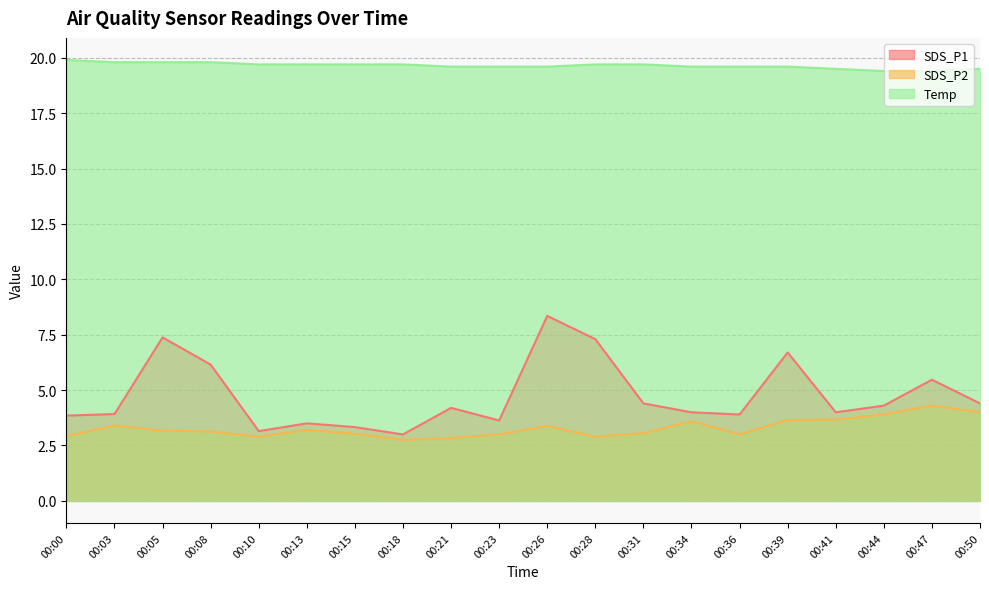

At how many categories does at least one series exceed 9?

20